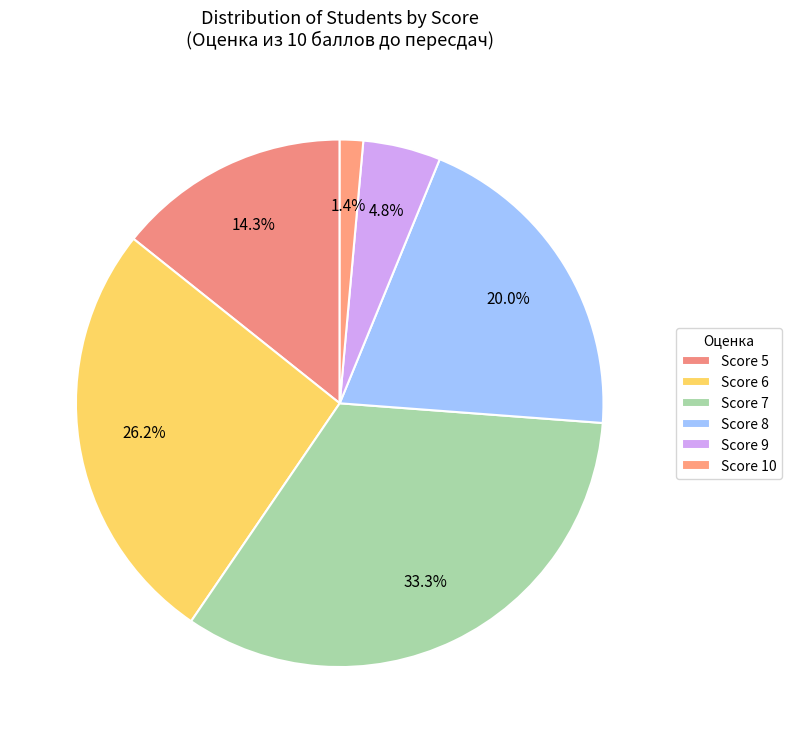

How many segments does this pie chart have?

6